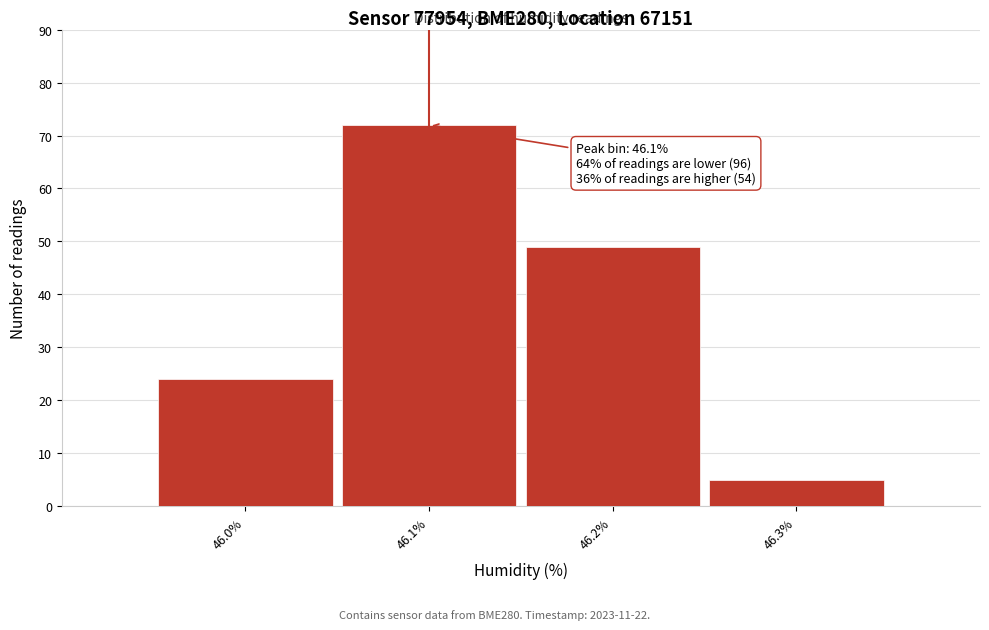

Which range on the x-axis has the tallest bar?

46.05 to 46.15